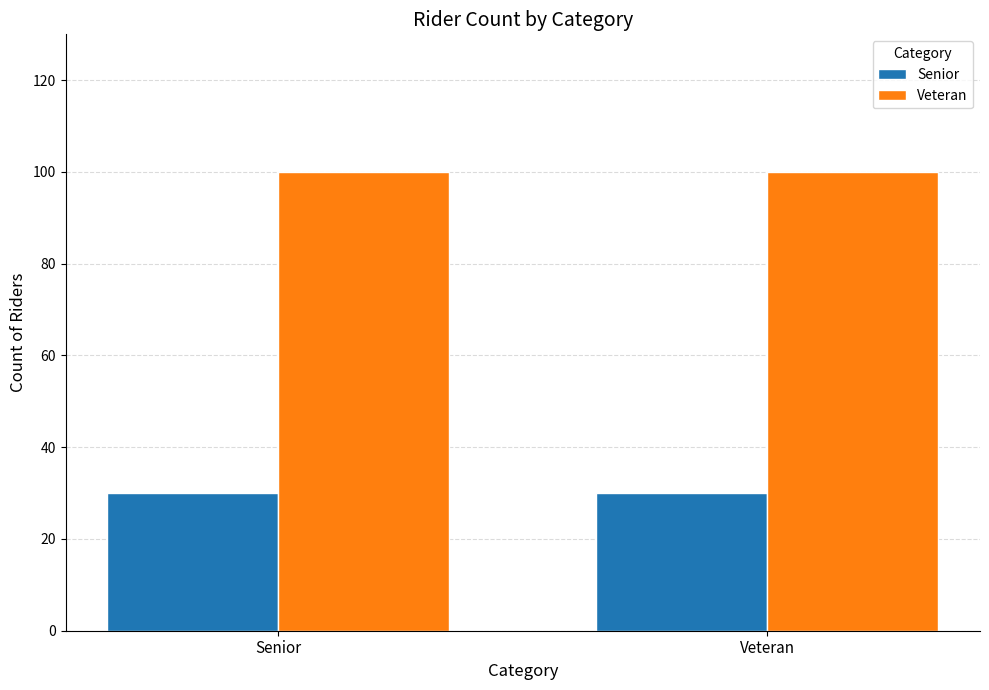

What is the total value across all series at Veteran?

130